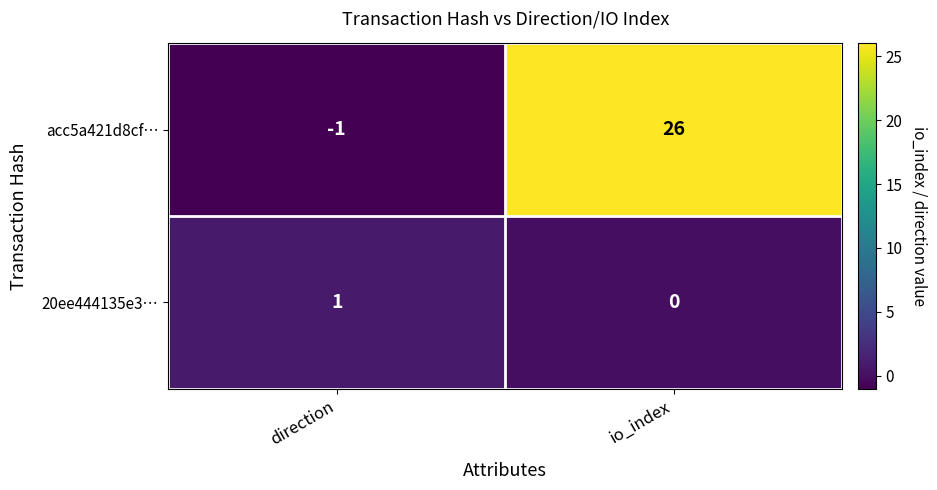

Between direction and io_index, which series saw the biggest shift?

acc5a421d8cf…